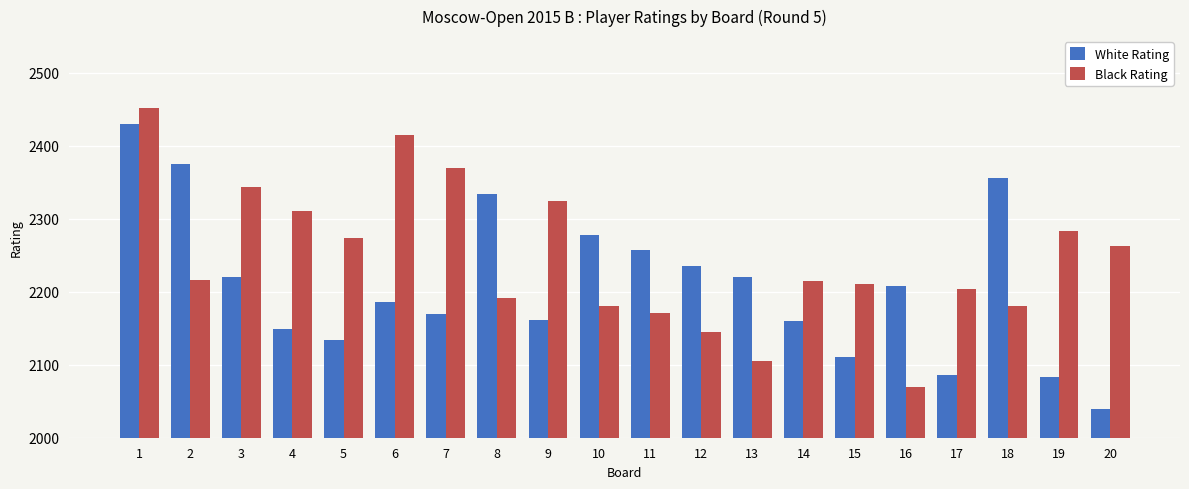

Which series has the largest total across all categories?

Black Rating